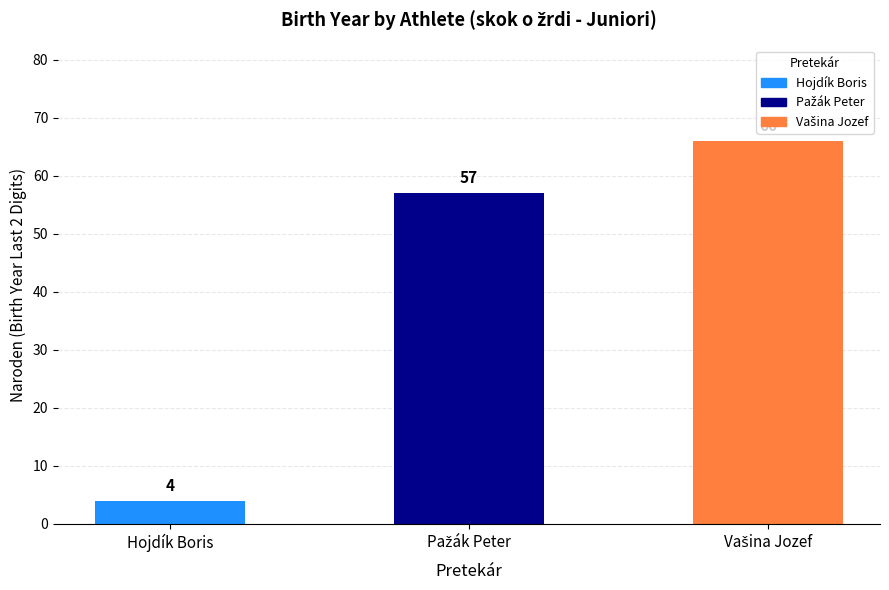

At which category does the chart reach its peak across all series?

Vašina Jozef